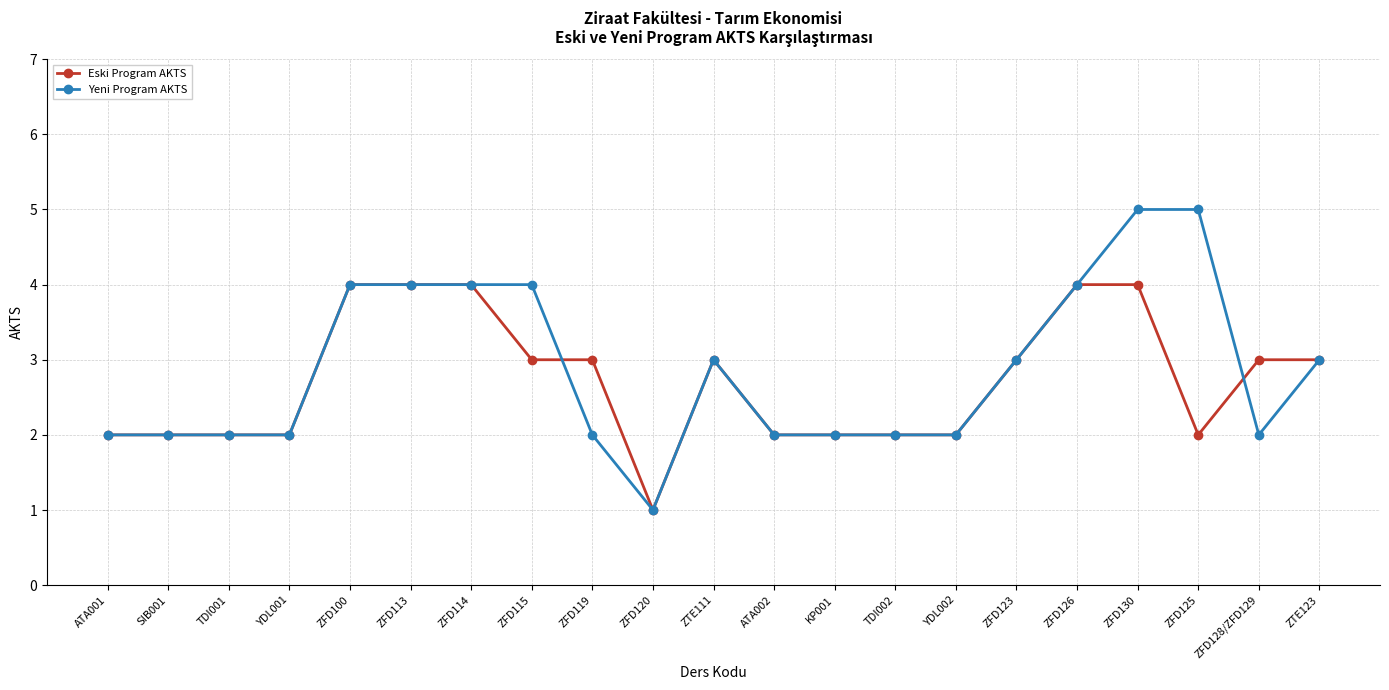

How many Yeni Program AKTS values are between 2 and 4?

18